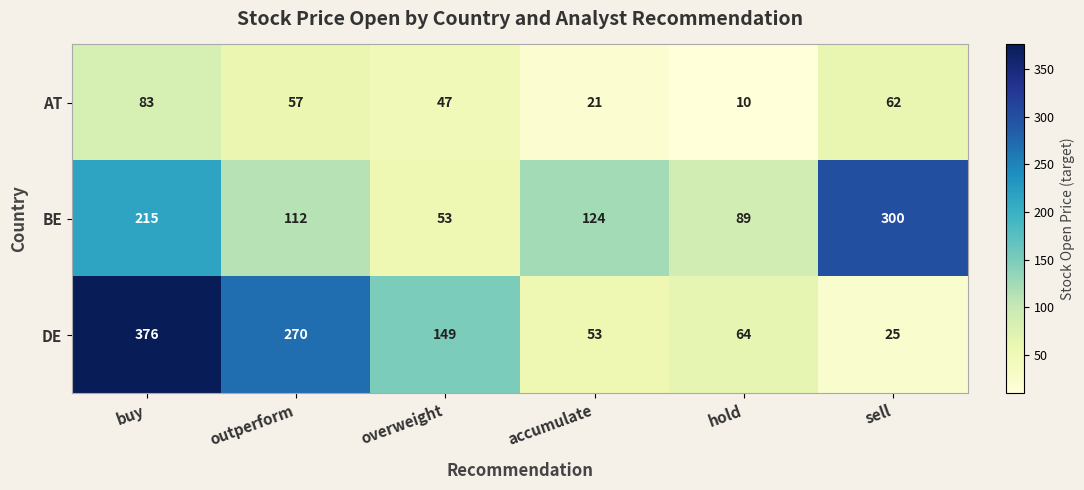

Between buy and overweight, which series saw the biggest shift?

DE